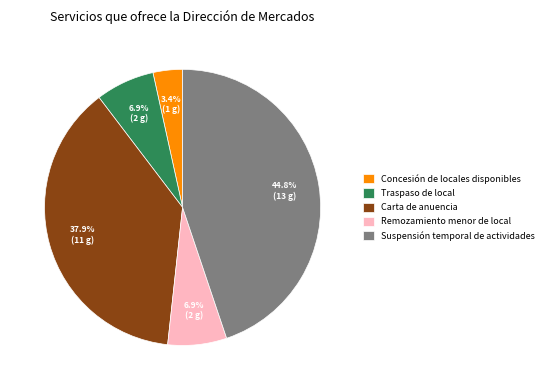

To the nearest percent, what is the difference between the largest and smallest slice percentages?

41%